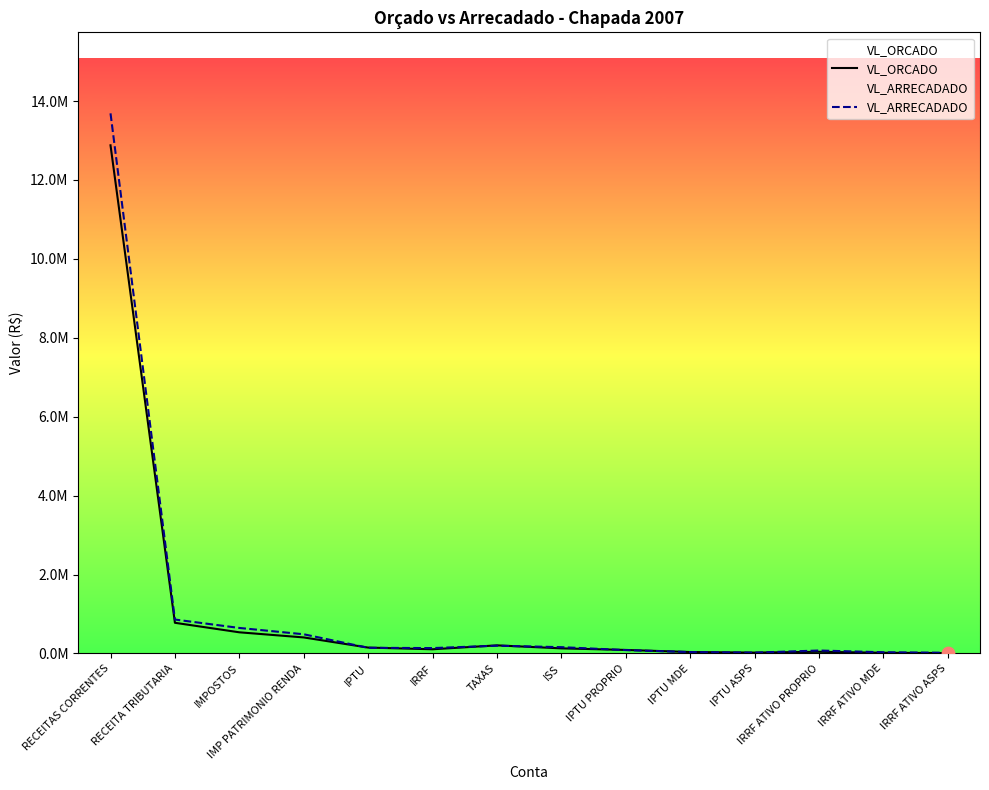

Is the value of VL_ARRECADADO at IRRF ATIVO ASPS greater than the value of VL_ORCADO at IRRF ATIVO ASPS?

Yes